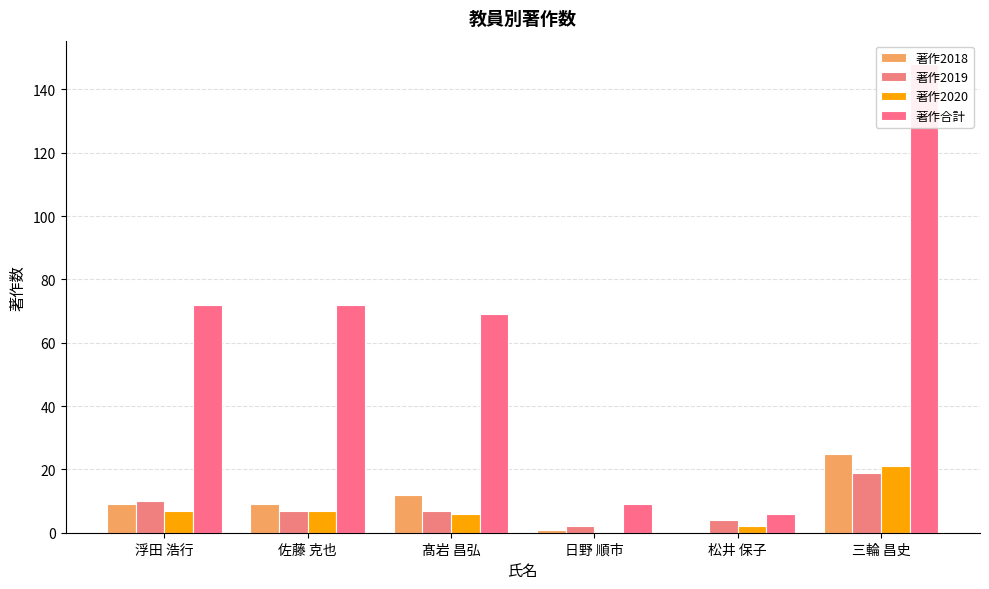

What is the difference between the maximum and second lowest values in the 著作2020 series?

19